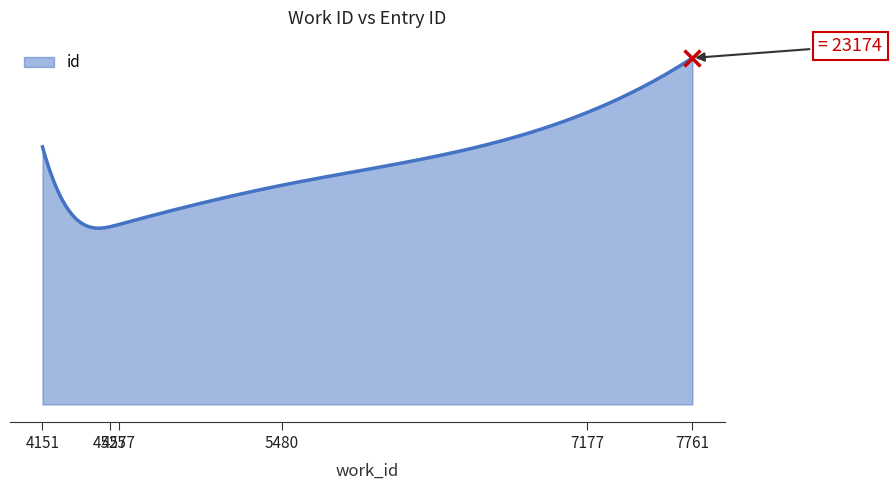

Is this an area chart (filled region under the line)?

Yes